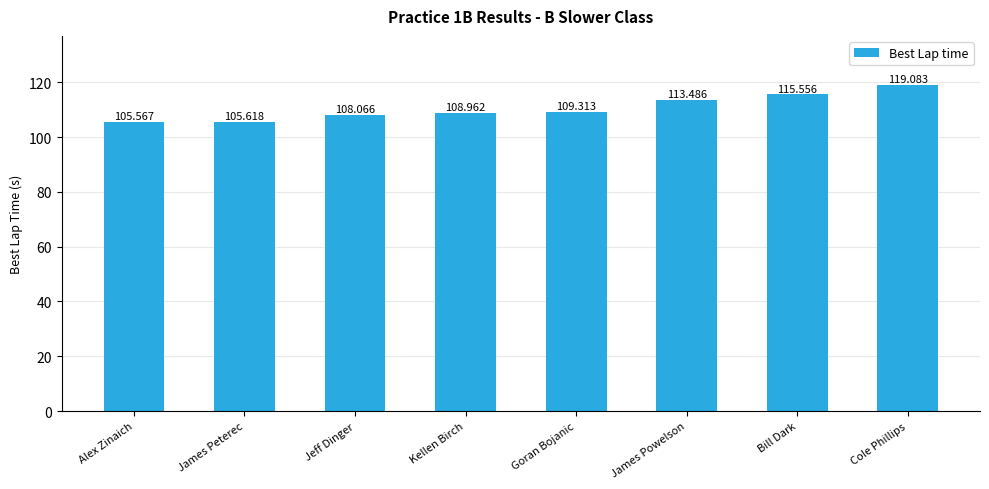

What is the difference between the values at Goran Bojanic and Cole Phillips?

9.8